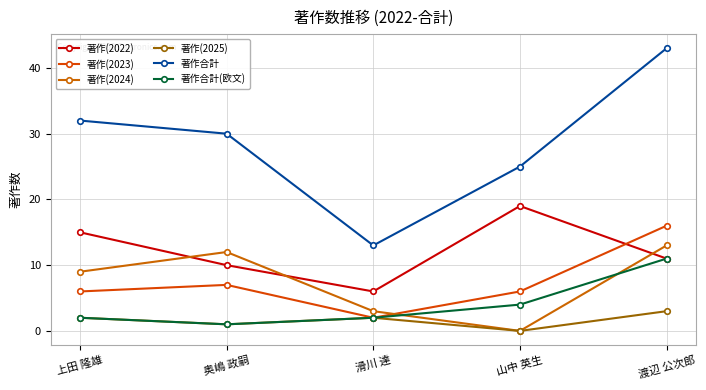

Rank the series by their maximum value, from highest to lowest.

著作合計, 著作(2022), 著作(2023), 著作(2024), 著作合計(欧文), 著作(2025)